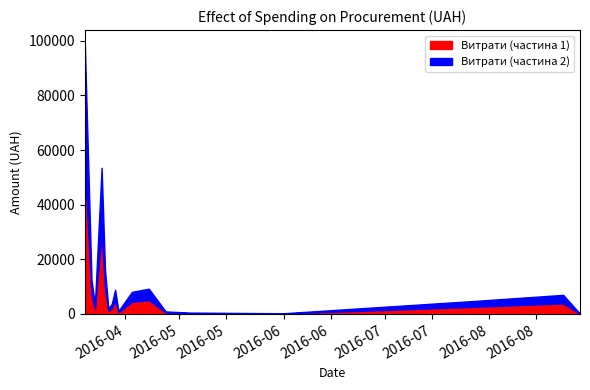

Where is the first local minimum?

3